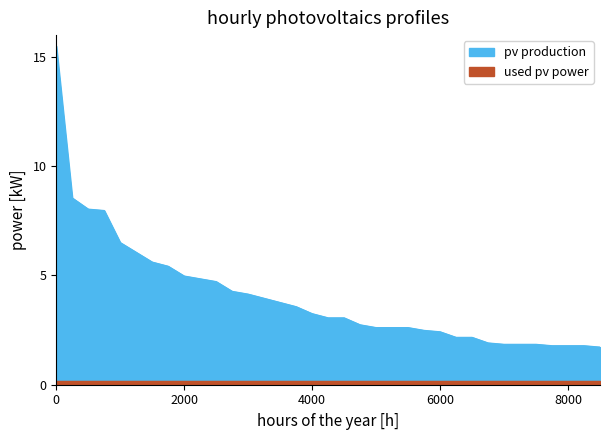

What is the value of the 31st point from the left?

1.8